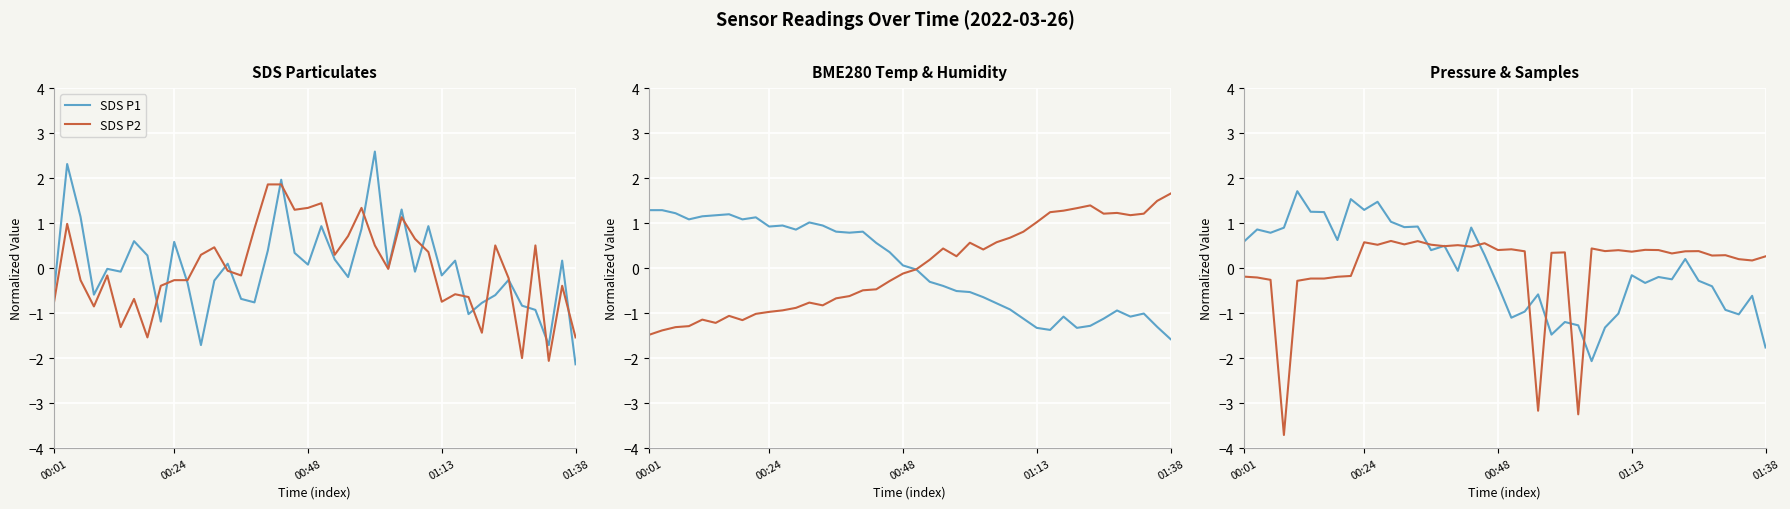

The value of BME280 Humidity at 18 is -0.3. True or false?

True